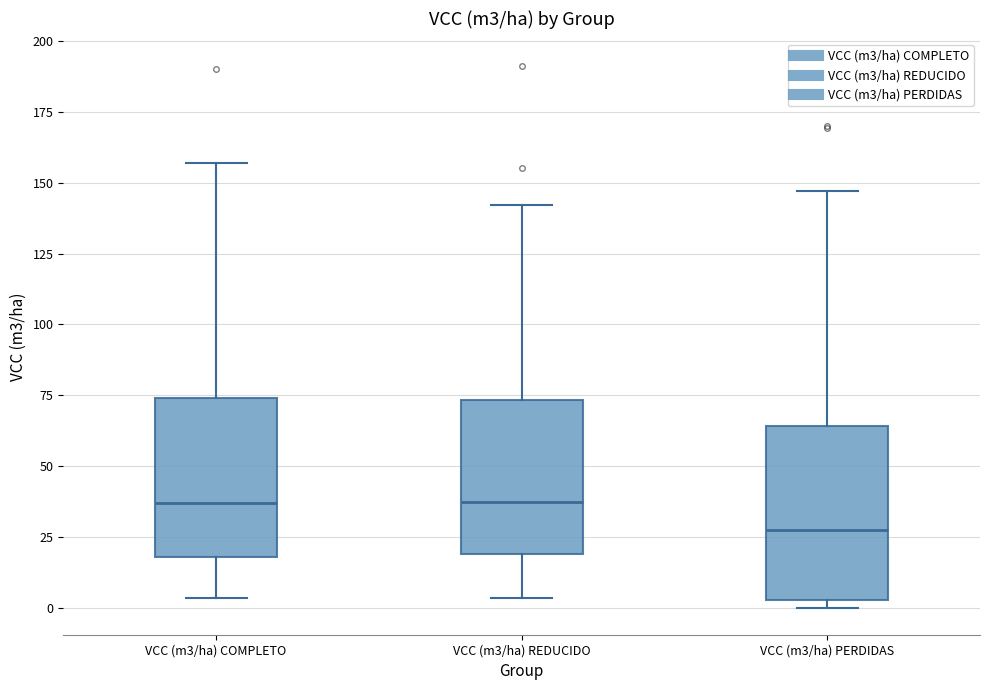

Reading left to right, transcribe this box plot: for each box, give where its median line is, the range the box spans, and where its two whiskers end, as read against the y-axis. The values are not printed on the chart, so give them approximately, as read against the axis.

VCC (m3/ha) COMPLETO: median 35, box 20 to 75, whiskers 5 to 155
VCC (m3/ha) REDUCIDO: median 35, box 20 to 75, whiskers 5 to 140
VCC (m3/ha) PERDIDAS: median 25, box 5 to 65, whiskers 0 to 145